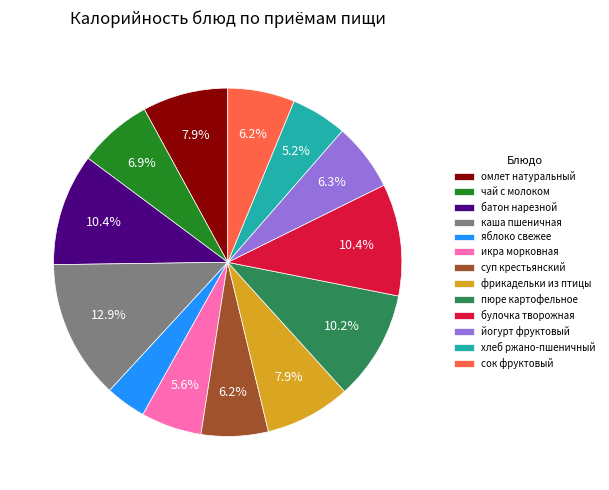

Between яблоко свежее and икра морковная, which is larger?

икра морковная